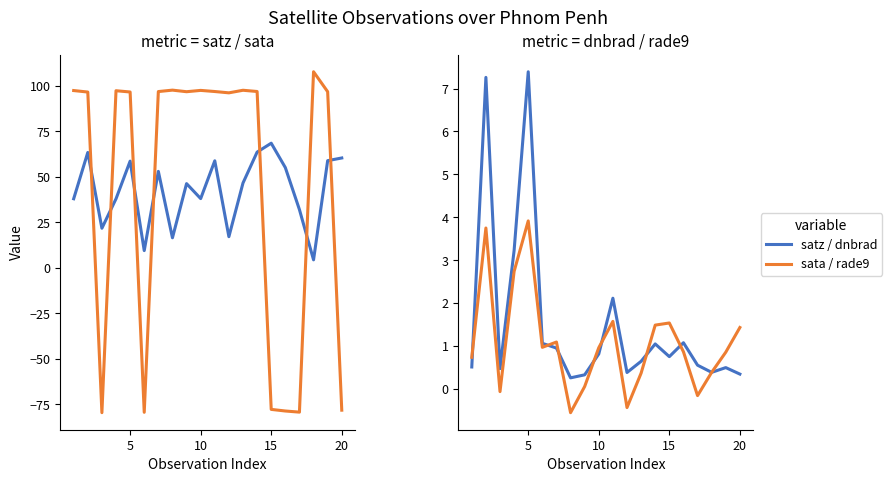

At which category is the sum across all series the highest?

5